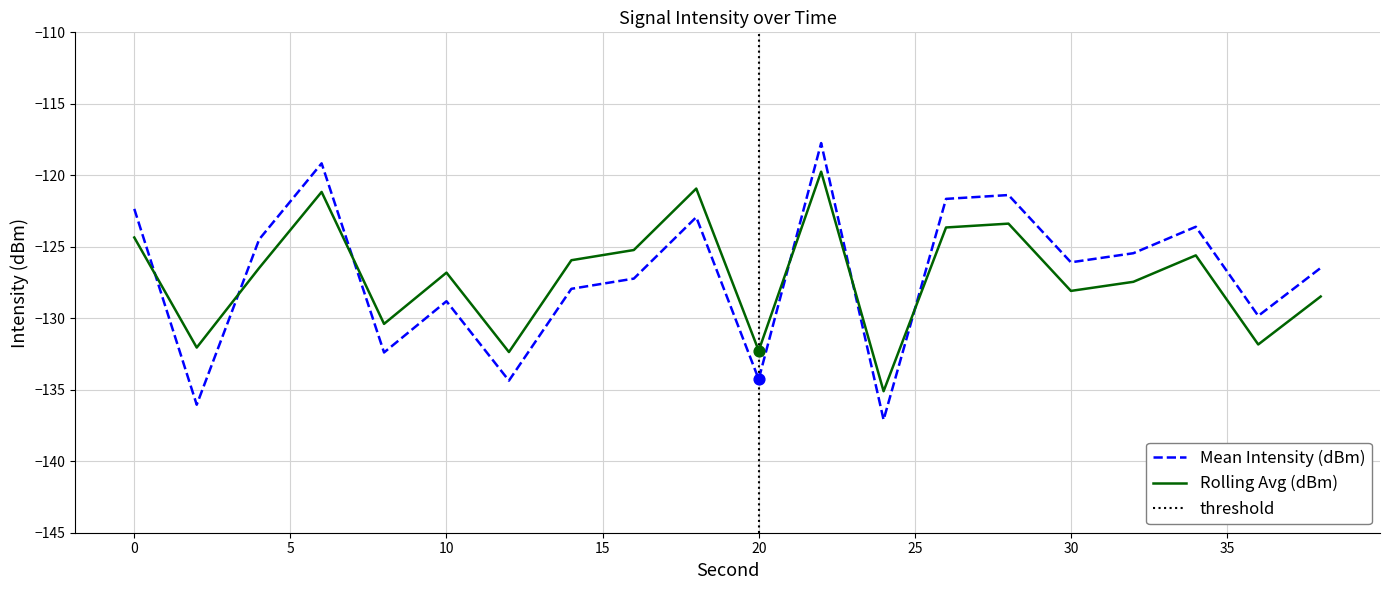

What are all the series names shown in the legend?

Mean Intensity (dBm), Rolling Avg (dBm)